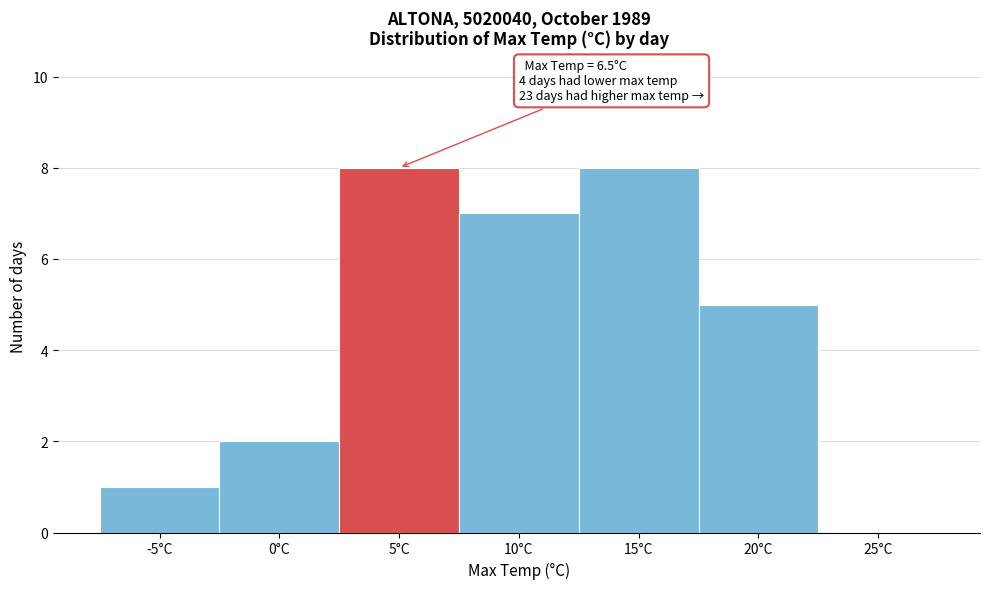

Reading left to right, extract all data points from this chart.

-5°C=1	0°C=2	5°C=8	10°C=7	15°C=8	20°C=5	25°C=0